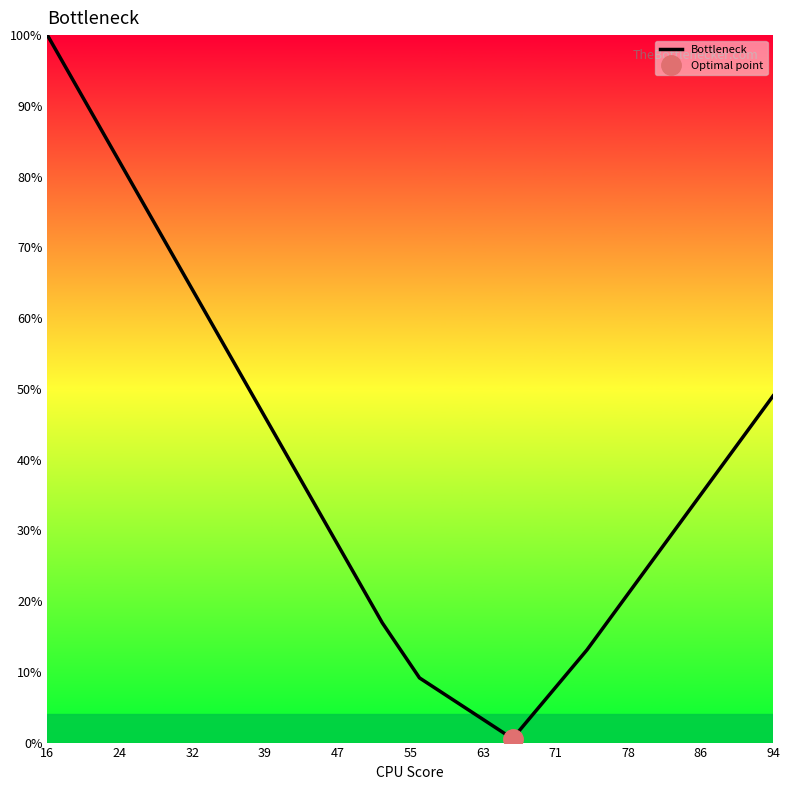

Where is Bottleneck nearest to the value 50?

94